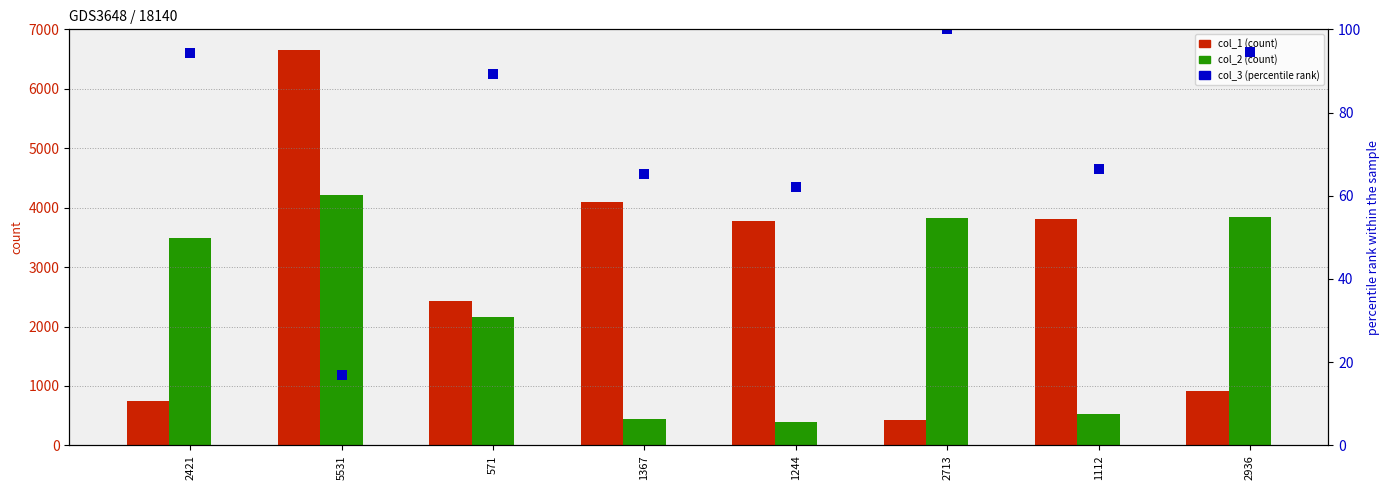

Is it true that col_2 equals 5433.0 at 2713?

False